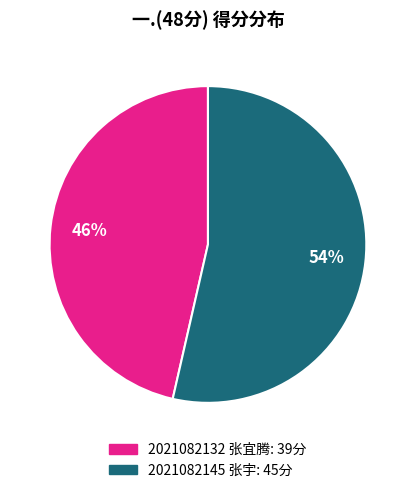

Count the number of slices in the pie.

2